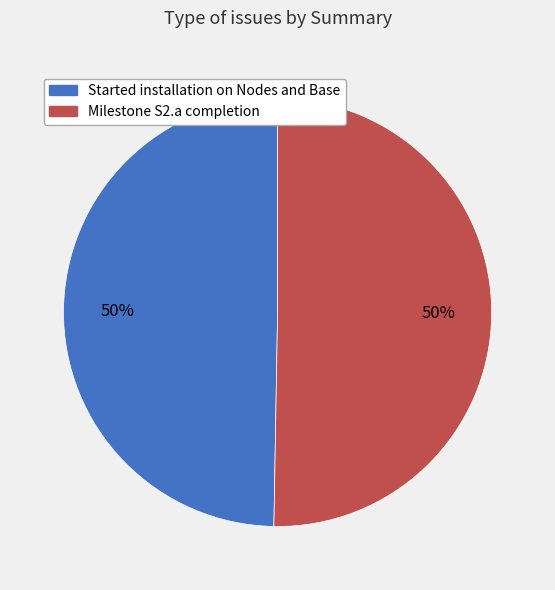

True or false: Started installation on Nodes and Base accounts for 63% of the total.

False